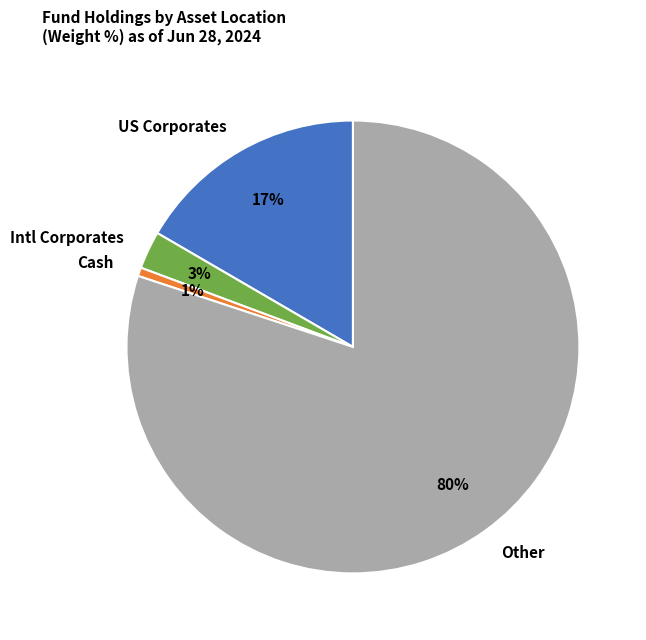

How many segments does this pie chart have?

4